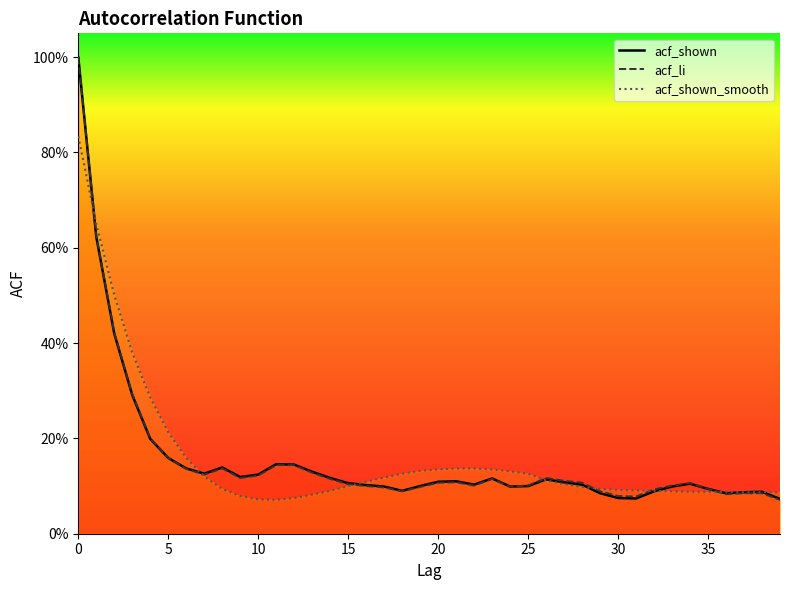

What is the sum of the acf_shown values at 15 and 36?

0.2